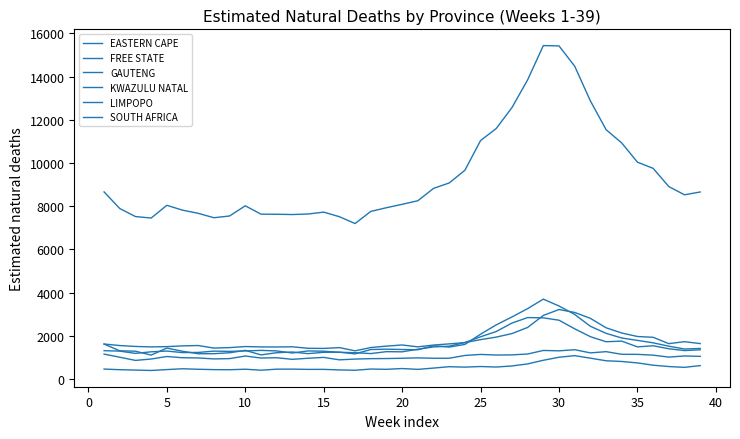

At how many categories does at least one series exceed 3223?

39